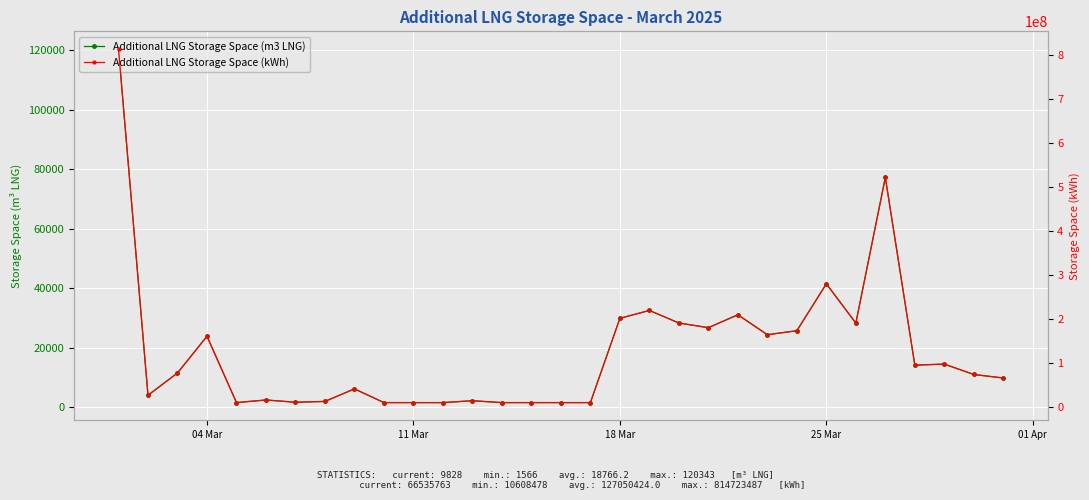

True or false: Additional LNG Storage Space (kWh) and Additional LNG Storage Space (m3 LNG) cross at least once.

False